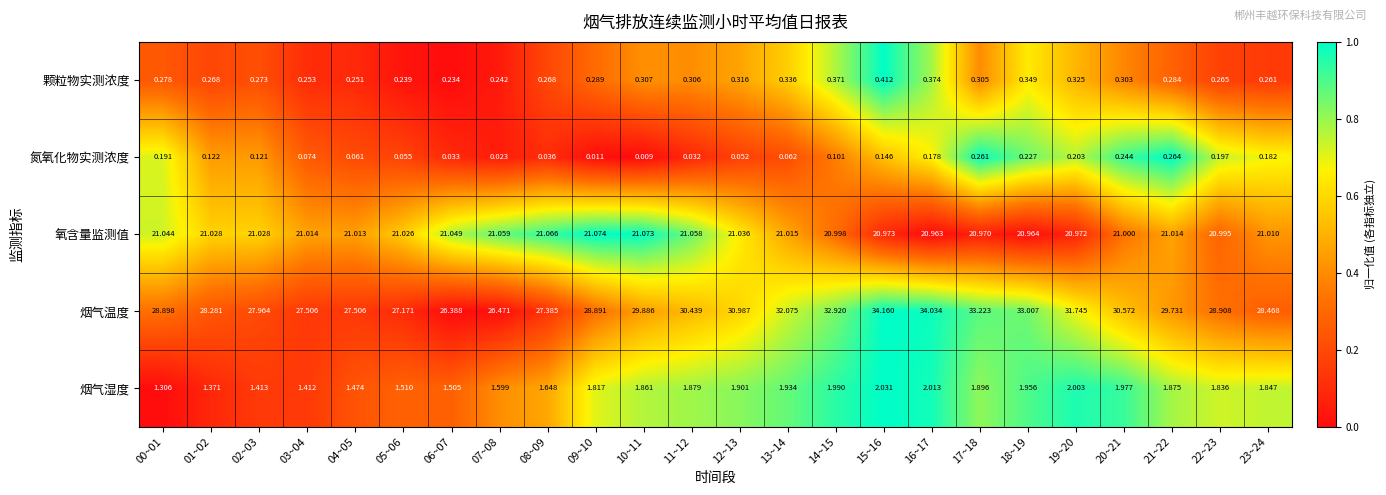

List the series in order of their peak value, lowest first.

氮氧化物实测浓度, 颗粒物实测浓度, 烟气湿度, 氧含量监测值, 烟气温度